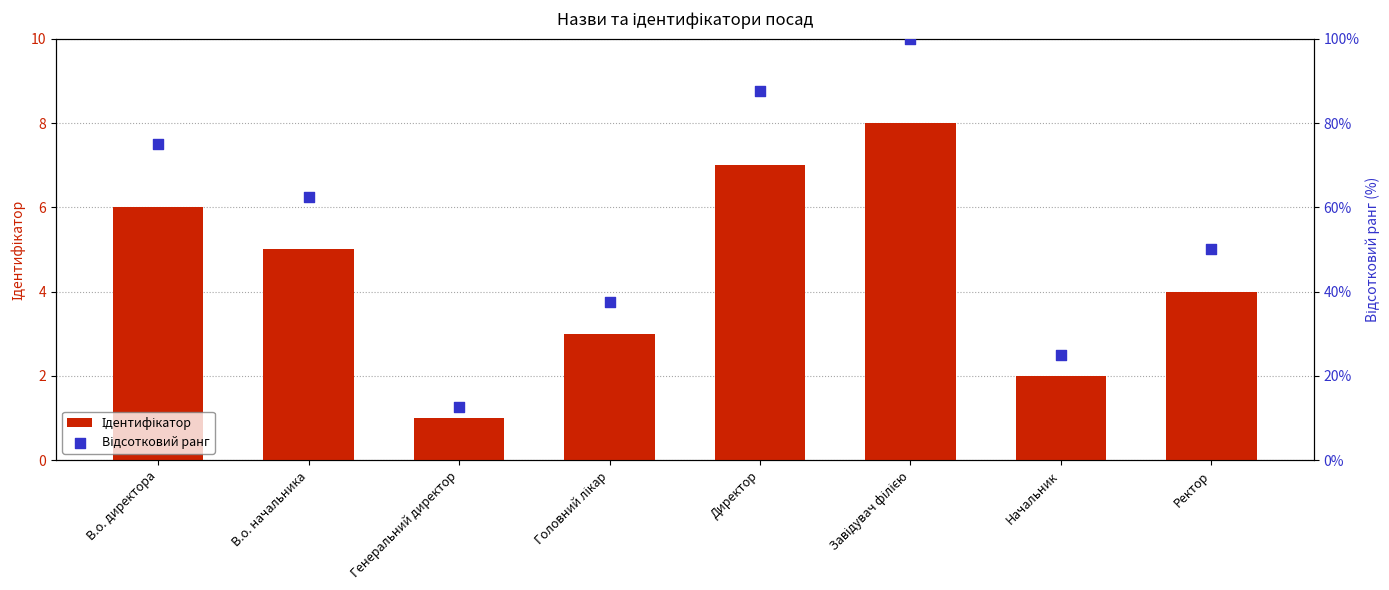

At which category is the sum across all series the highest?

Завідувач філією